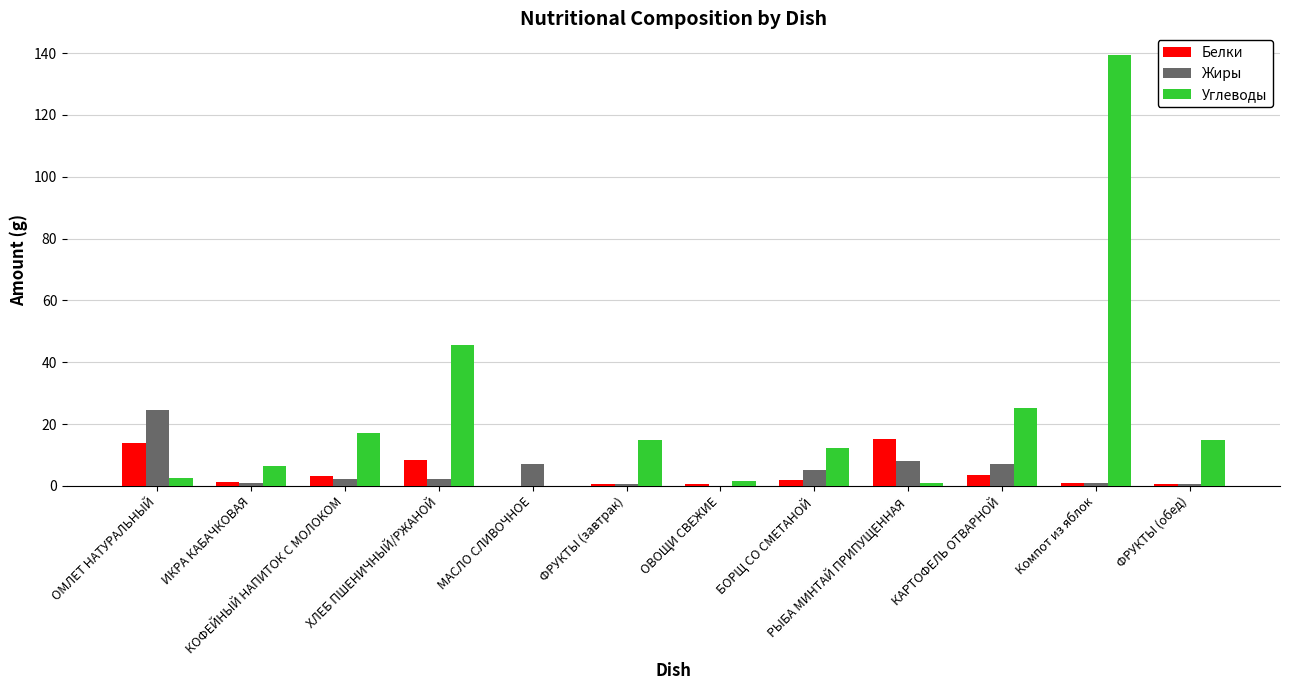

How many series are shown in this chart?

3